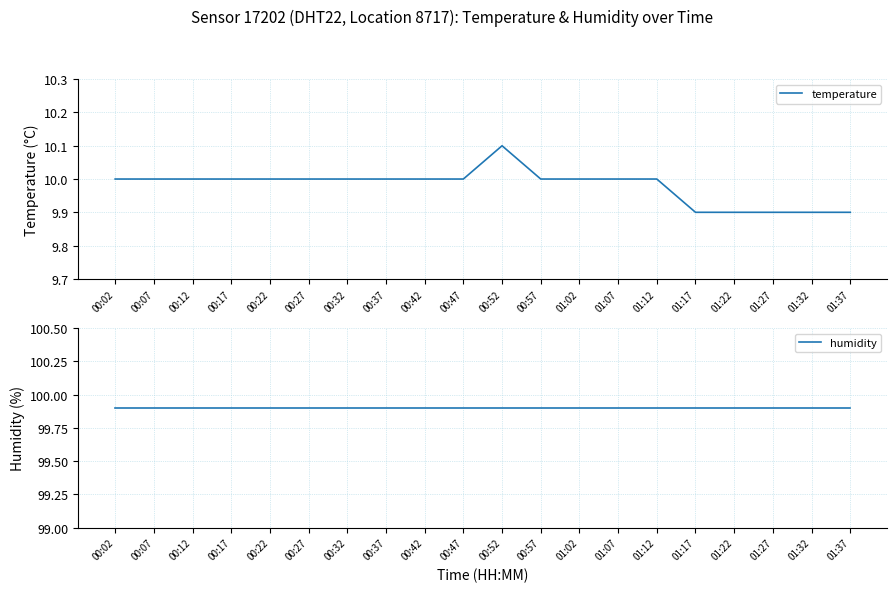

True or false: humidity and temperature intersect in this chart.

False